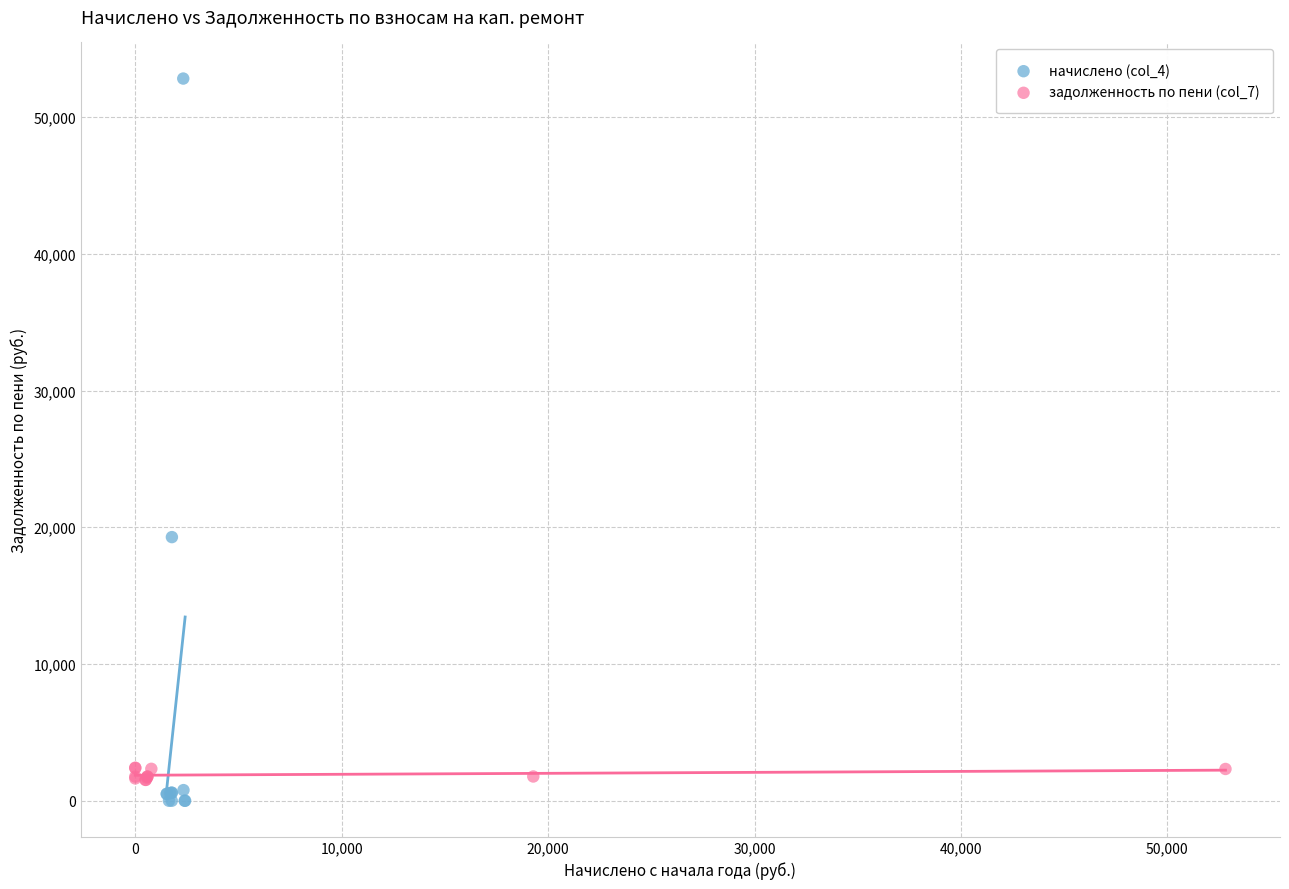

Which series has the widest spread of Y values?

начислено (col_4)